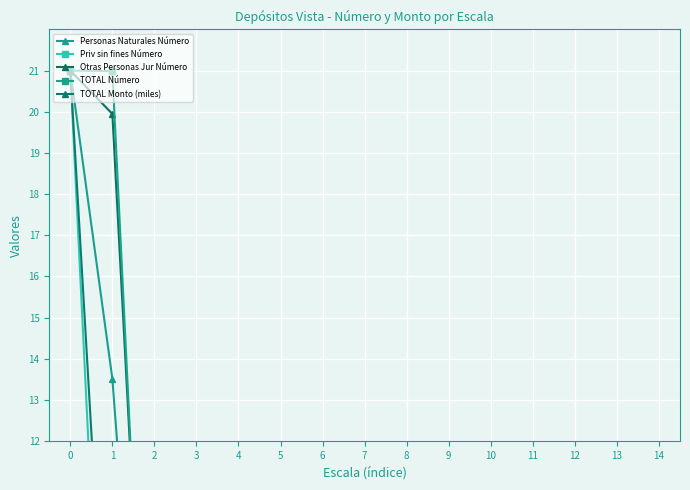

True or false: Personas Naturales Número and TOTAL Número intersect in this chart.

True